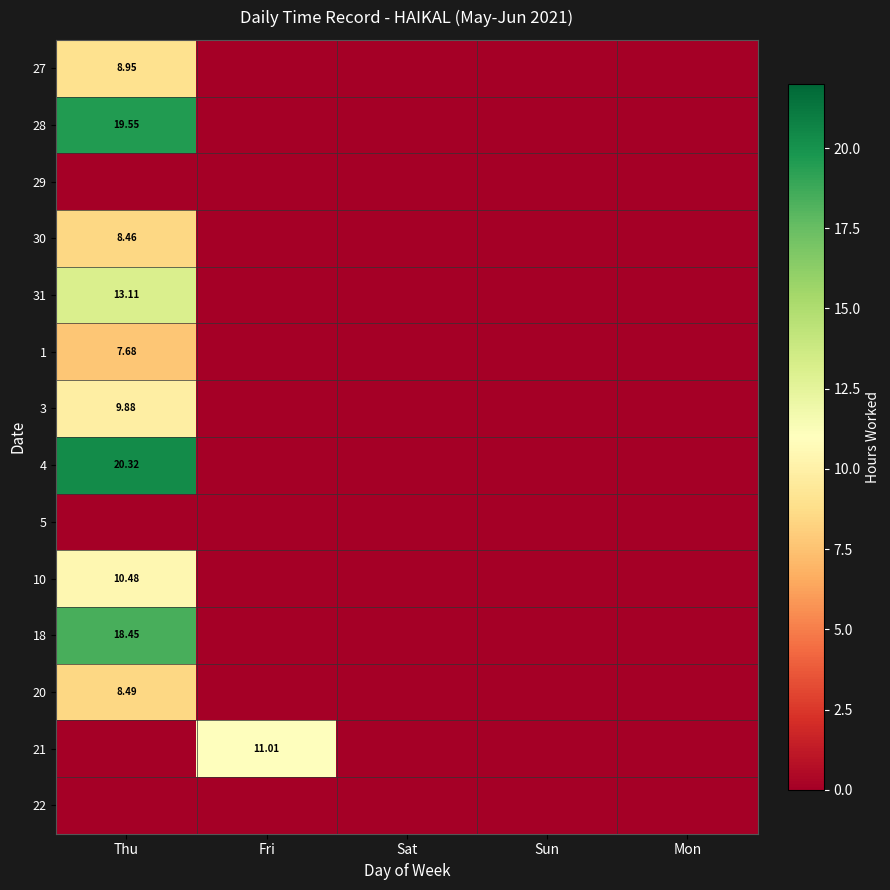

Between Thu and Mon, which series saw the biggest shift?

4